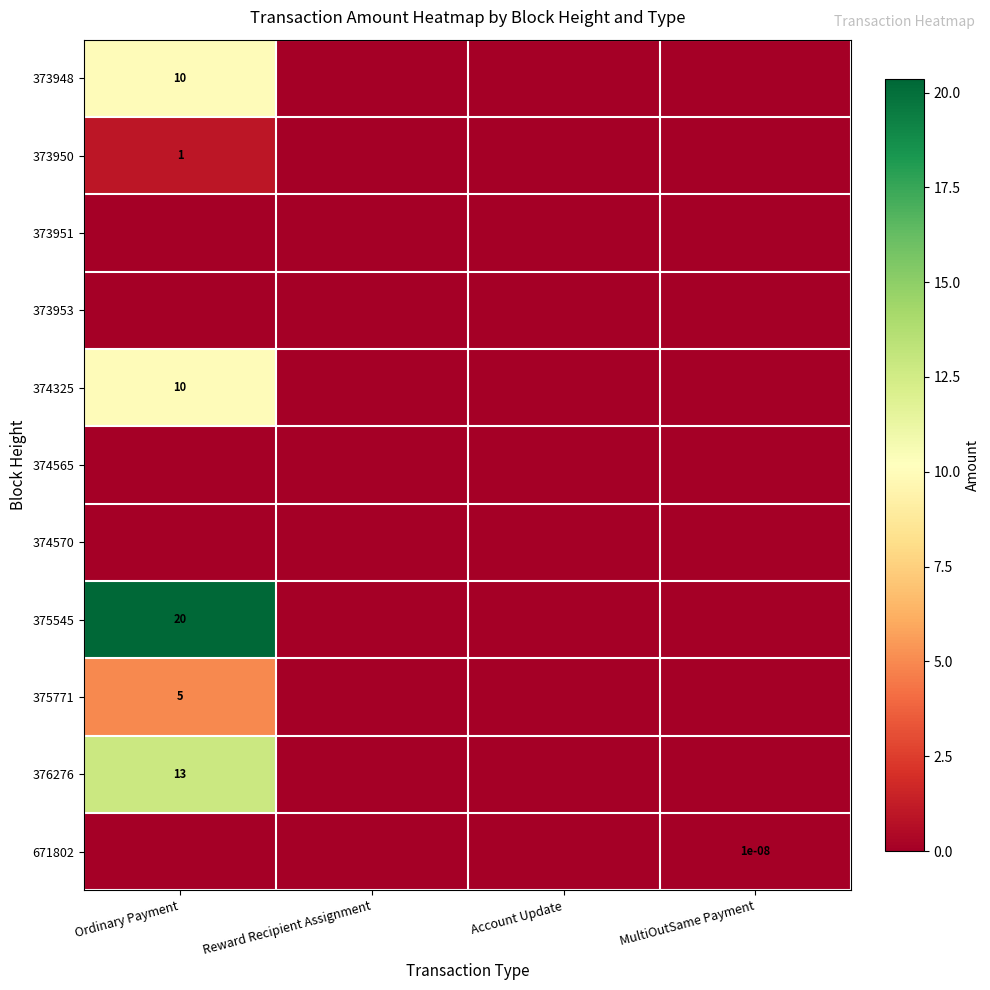

The value of 375771 at Ordinary Payment is 5.0. True or false?

True